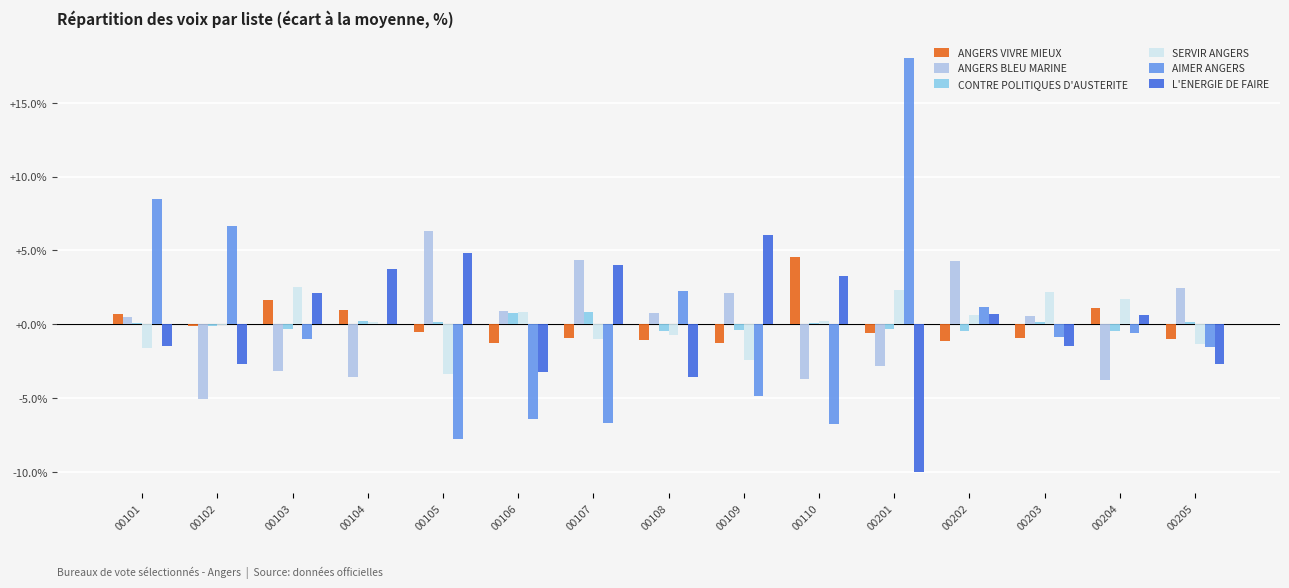

Is it true that ANGERS BLEU MARINE equals -4.9 at 00201?

False